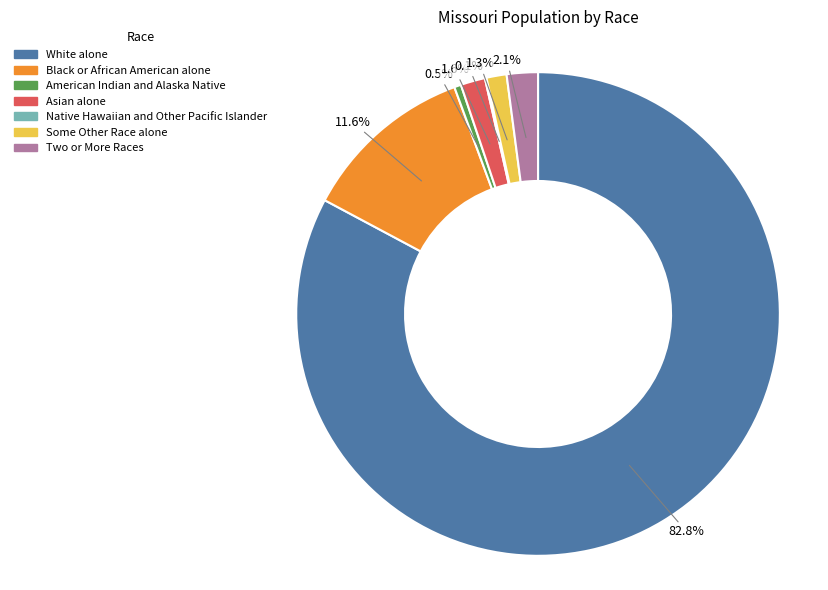

To the nearest percent, what is the combined percentage of White alone and American Indian and Alaska Native?

83%